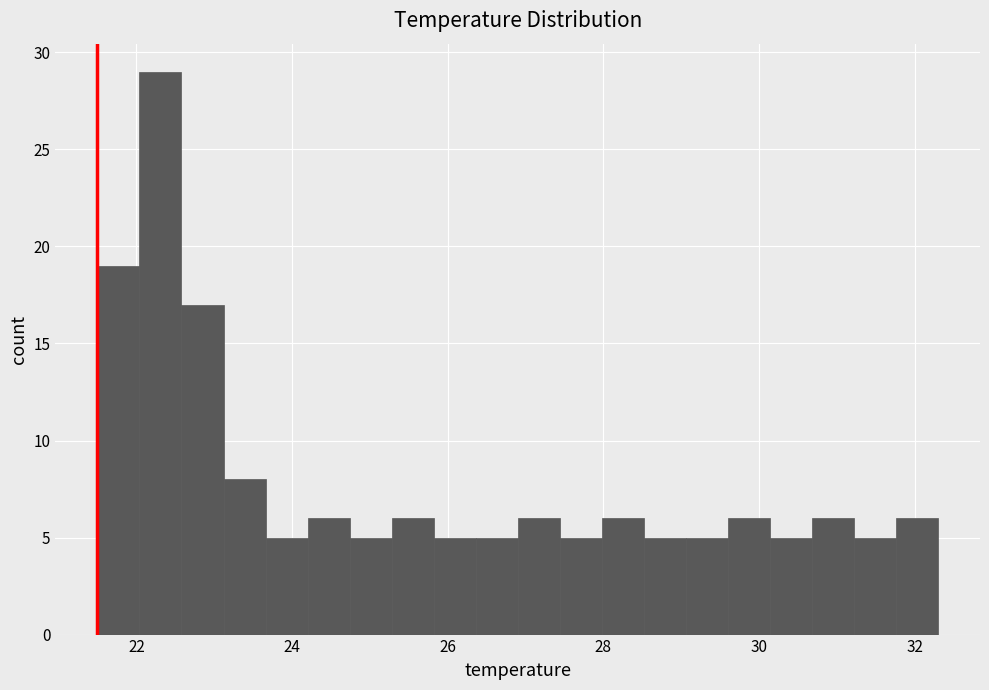

Around what value on the x-axis is the tallest bar? Give the approximate position of its centre, as read against the axis.

22.4